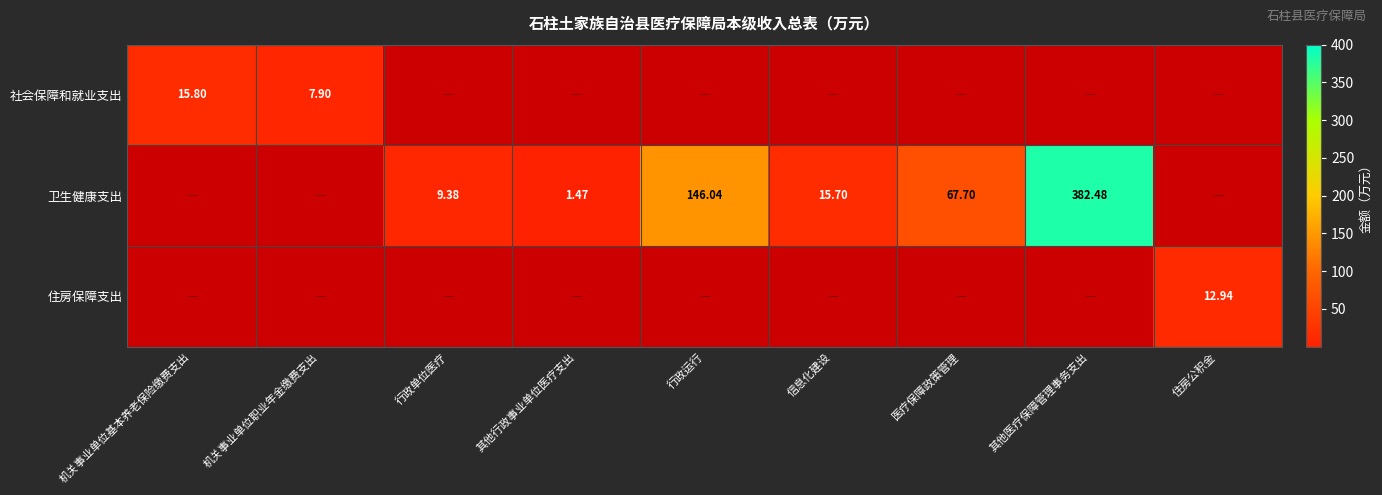

How many values in the 住房保障支出 series exceed 0?

1